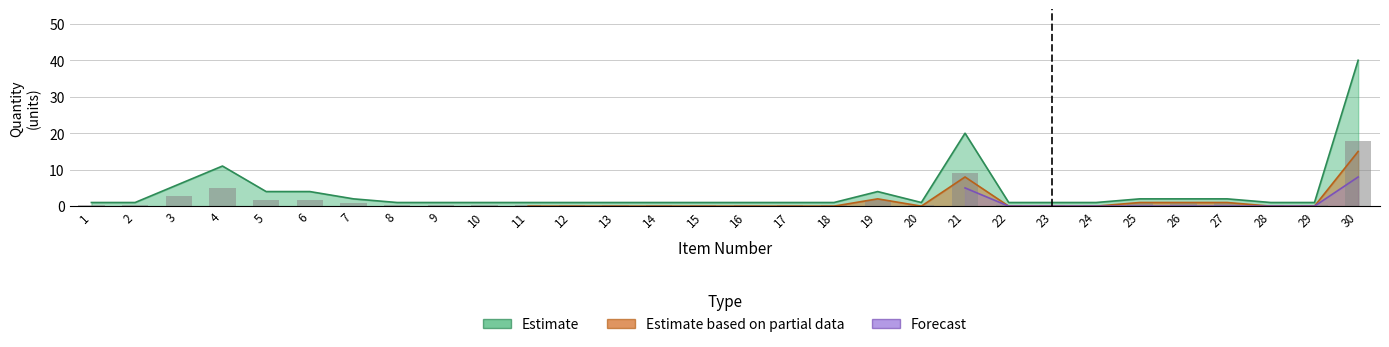

Are the bars grouped side by side (vs. stacked)?

Yes